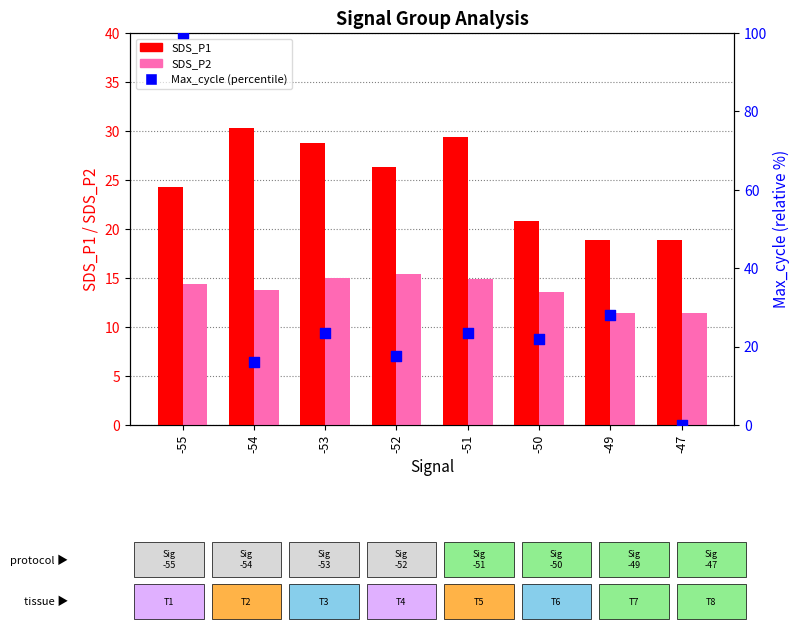

What are all the series names shown in the legend?

SDS_P1, SDS_P2, Max_cycle (percentile)